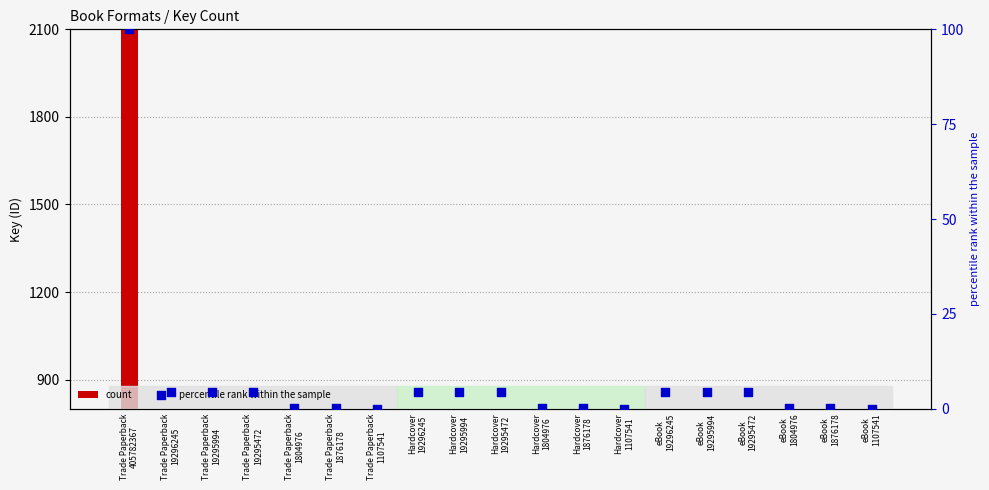

Which series has the largest Y range (max minus min)?

count